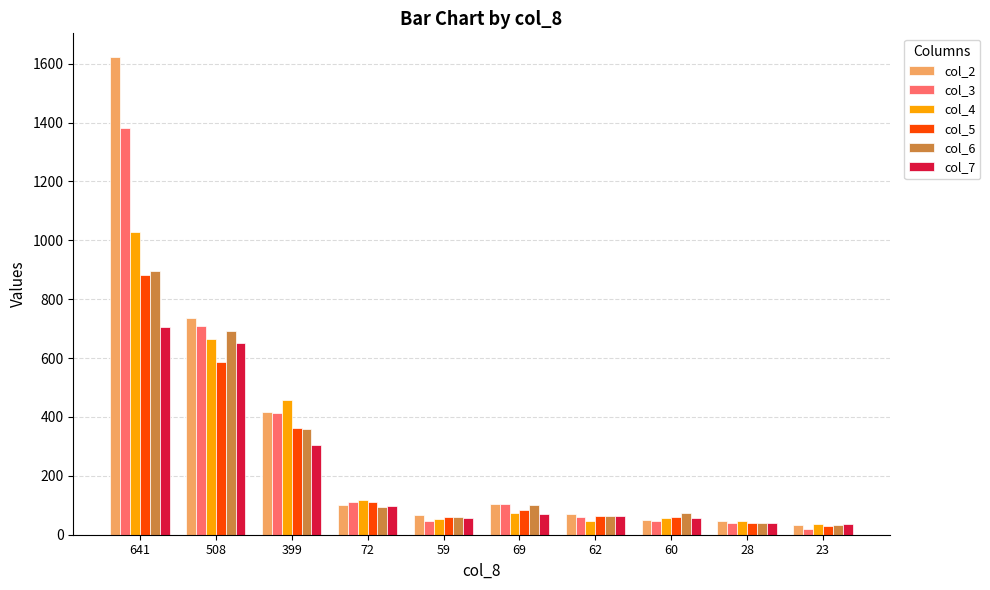

At which category is the sum across all series the highest?

641